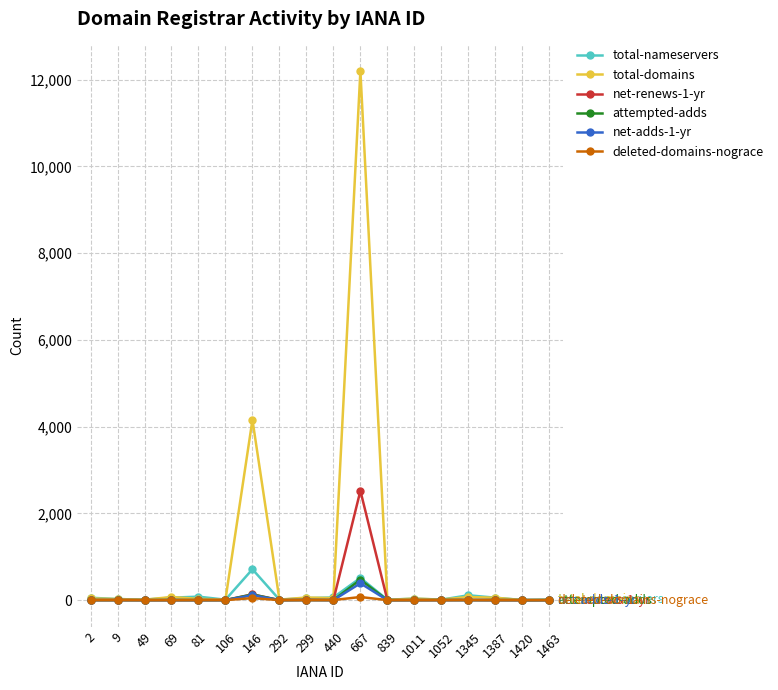

What is the highest value of the total-nameservers series?

712